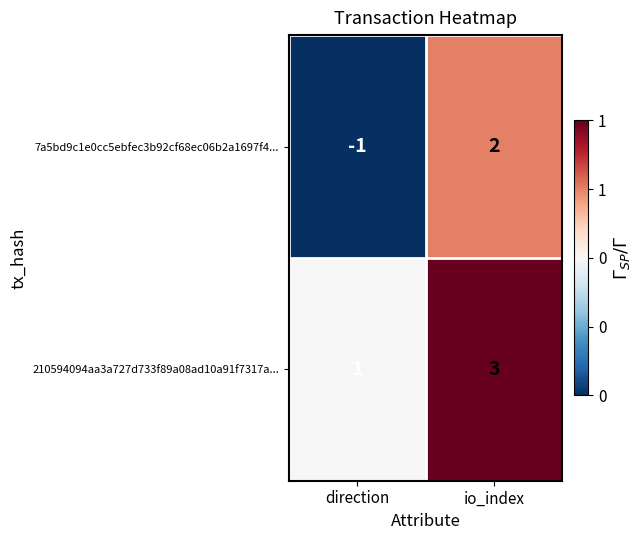

Where is 210594094aa3a727d733f89a08ad10a91f7317a... nearest to the value 2?

direction